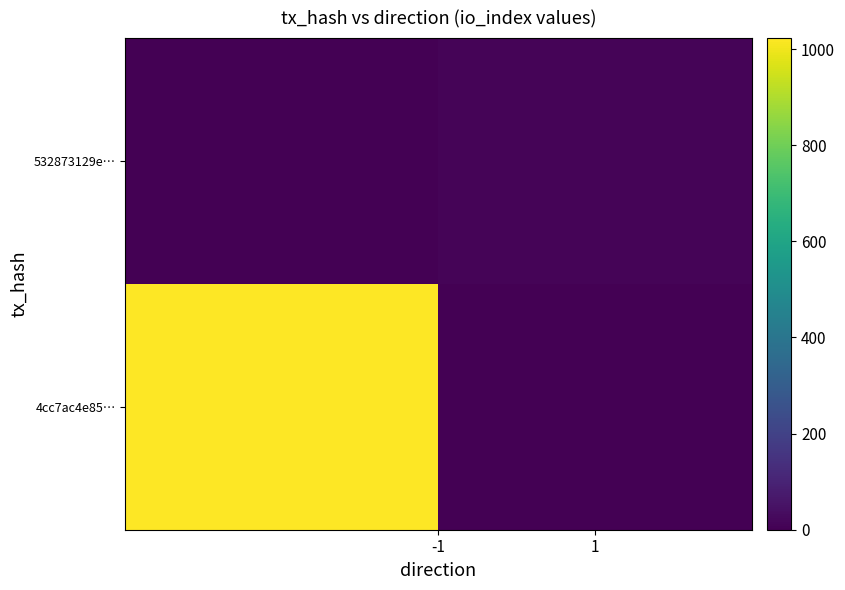

Reading left to right, list all the values displayed in this chart.

4cc7ac4e85…: 1023	0
532873129e…: 0	9